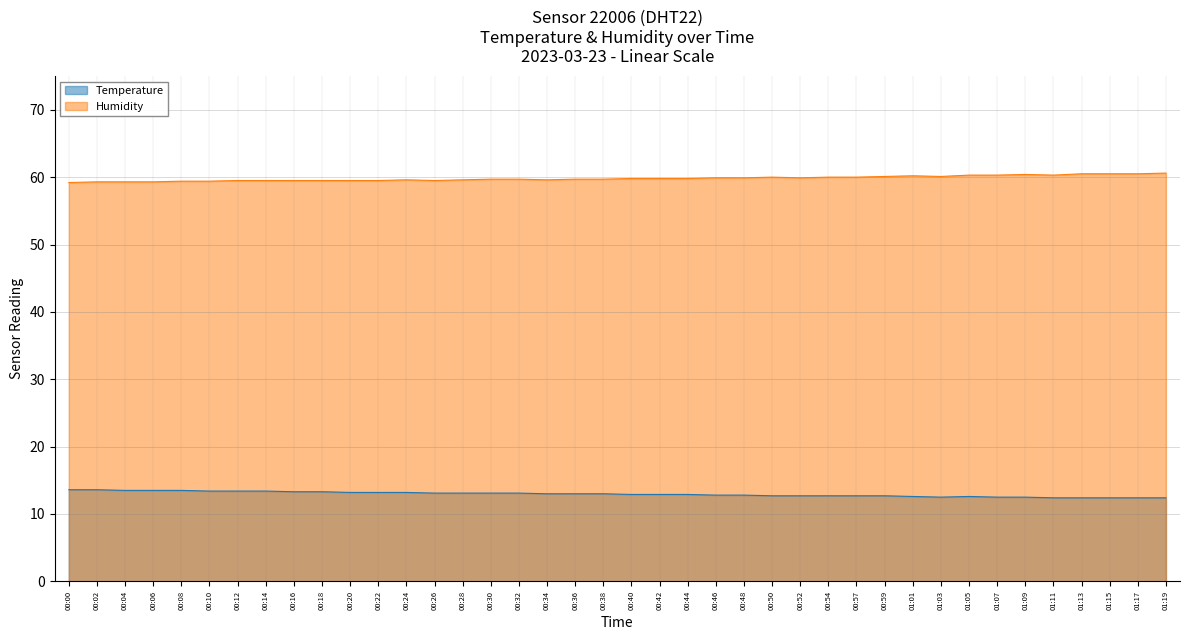

The Humidity series shows 59.3 at 00:02. True or false?

True